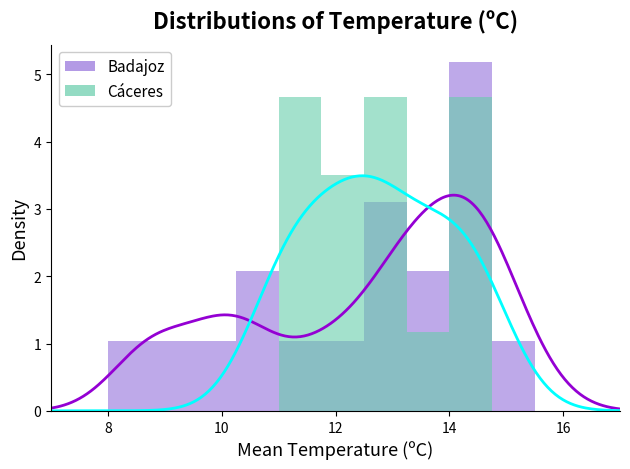

Rank the series by their average value, from lowest to highest.

Cáceres, Badajoz